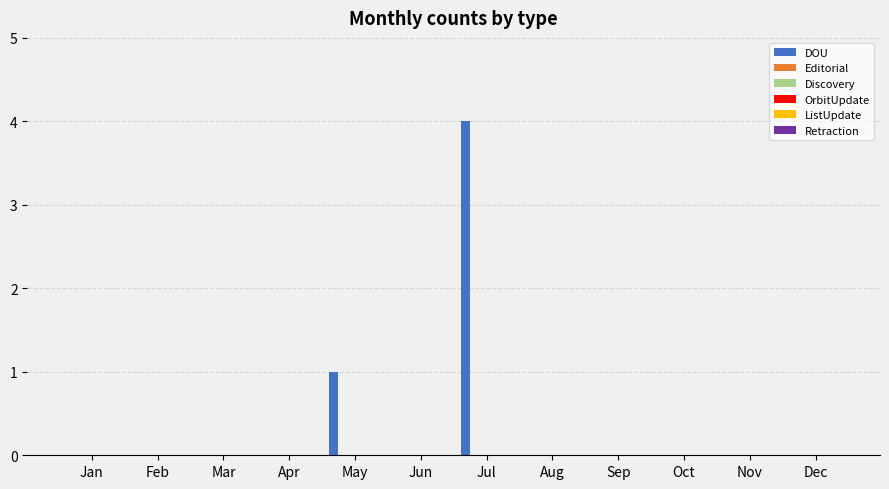

What is the sum of all values?

5